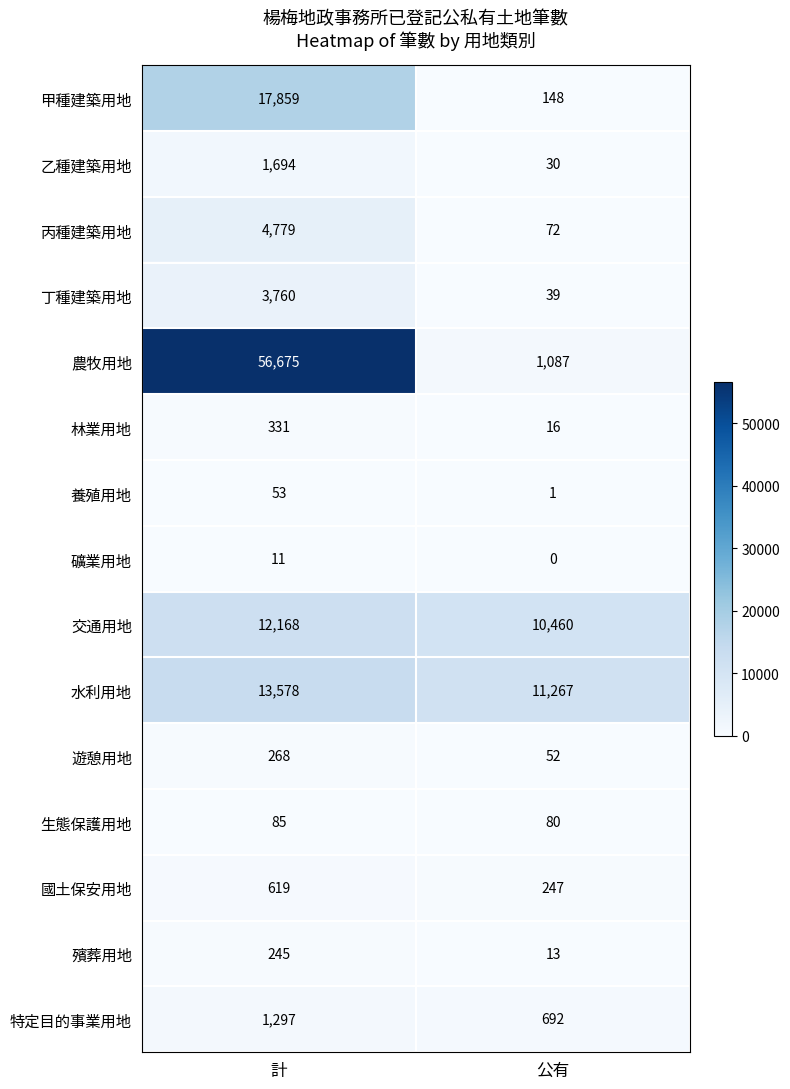

What is the difference between the 養殖用地 values at 公有 and 計?

52